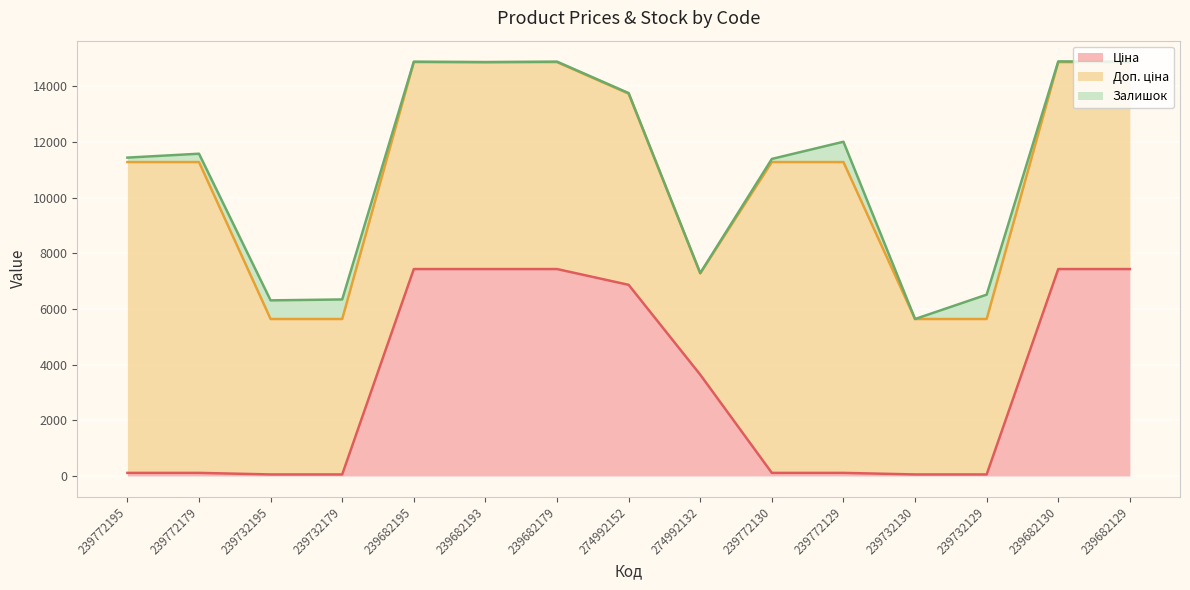

Reading left to right, transcribe all the data shown in this chart.

Ціна: 111.7	111.7	55.9	55.9	7436.2	7436.2	7436.2	6869.4	3640.8	111.7	111.7	55.9	55.9	7436.2	7436.2
Доп. ціна: 11169.0	11169.0	5585.0	5585.0	7436.2	7436.2	7436.2	6869.4	3641.0	11169.0	11169.0	5585.0	5585.0	7436.2	7436.2
Залишок: 160.0	300.0	670.0	703.0	16.0	0.0	17.0	21.0	9.0	113.0	730.0	0.0	875.0	26.0	15.0